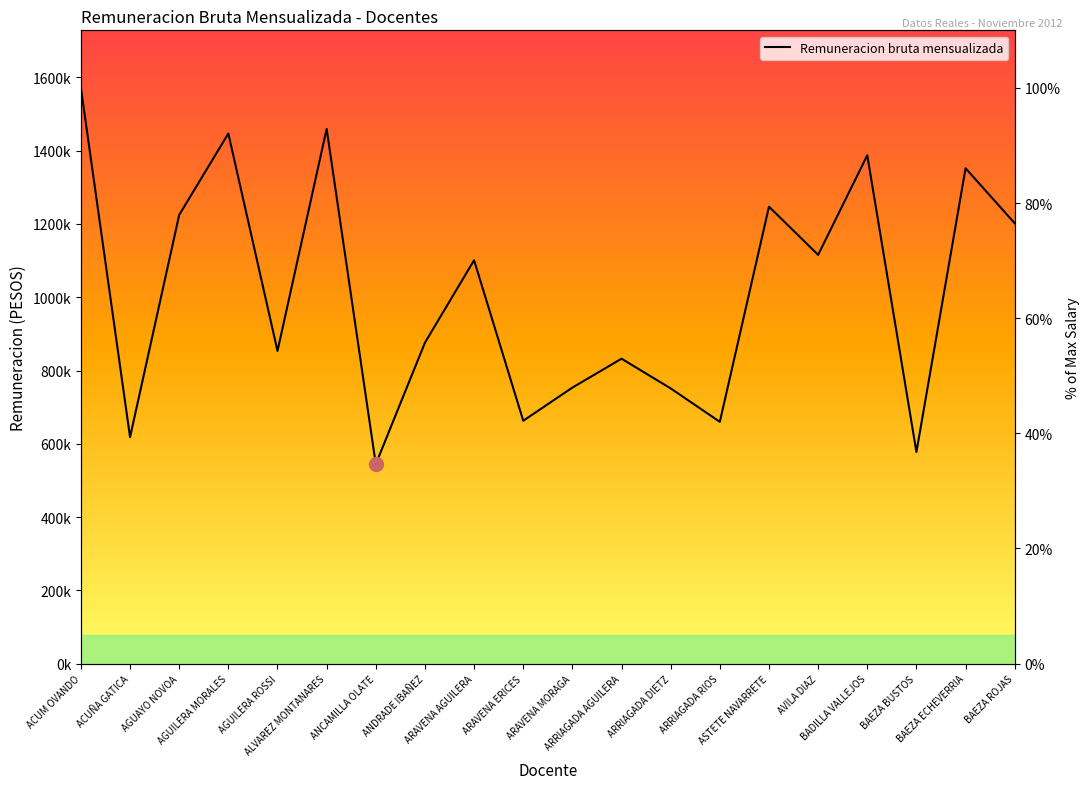

Does the chart have visible grid lines?

No